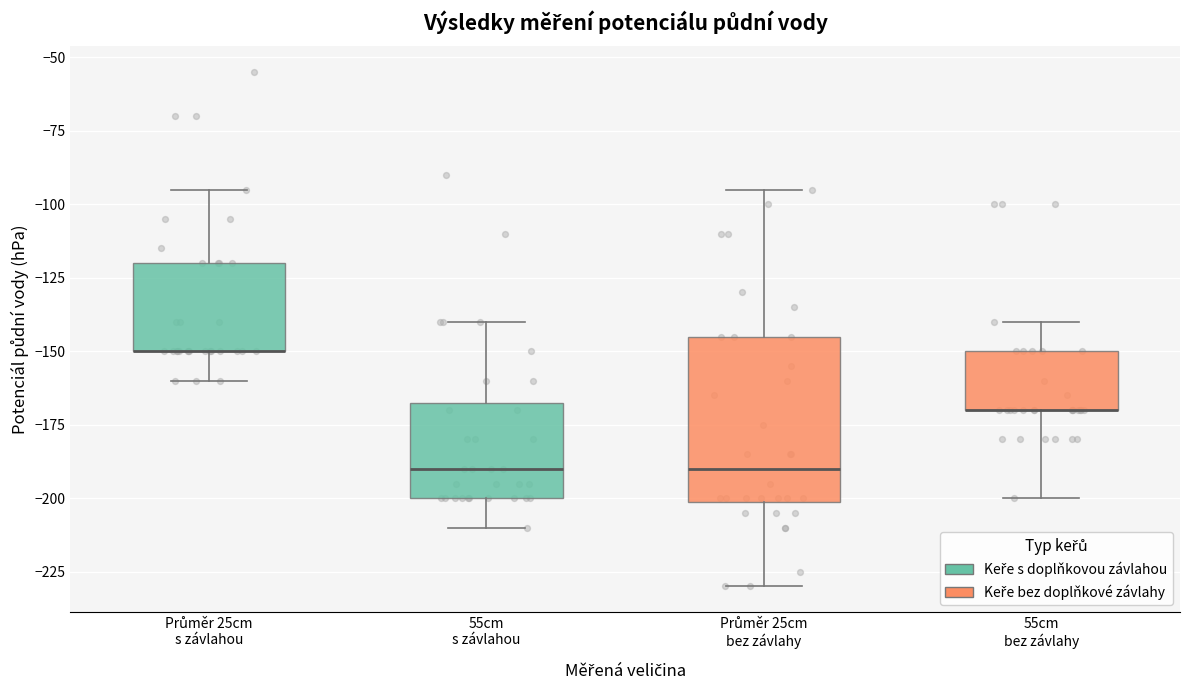

Which box is the tallest, from its lower edge to its upper edge?

Průměr 25cm bez závlahy